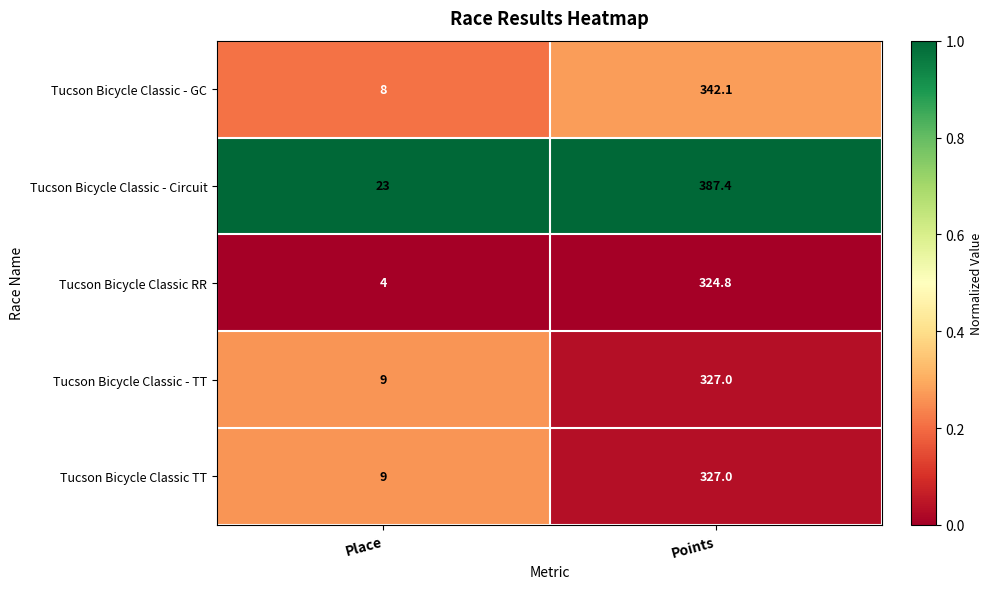

Which series has the largest range (max minus min)?

Tucson Bicycle Classic - Circuit